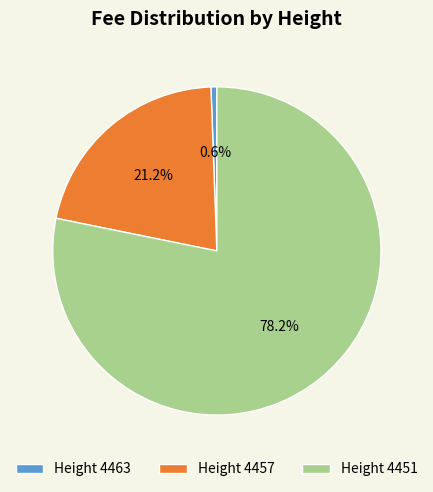

Which category accounts for the majority?

Height 4451